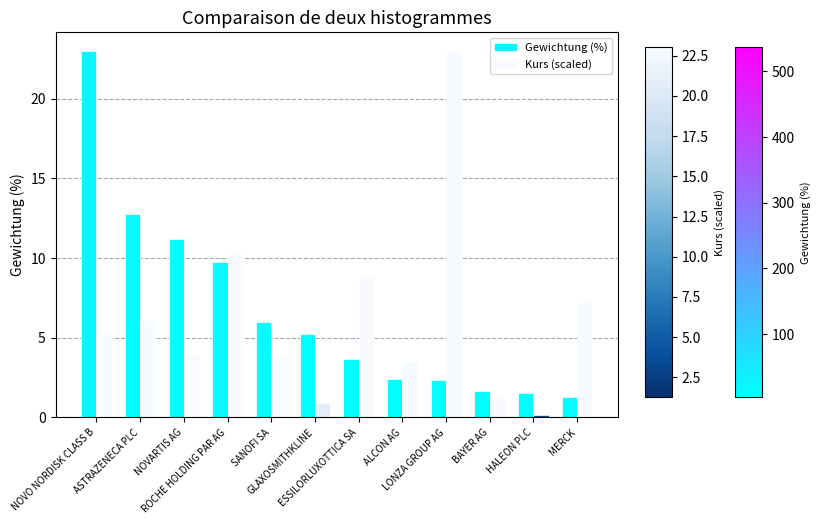

At which label does Kurs (scaled) reach its peak?

LONZA GROUP AG